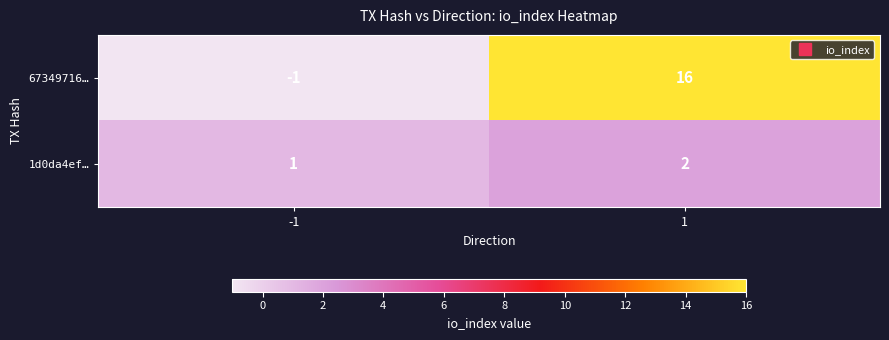

At how many categories does at least one series exceed 8?

1